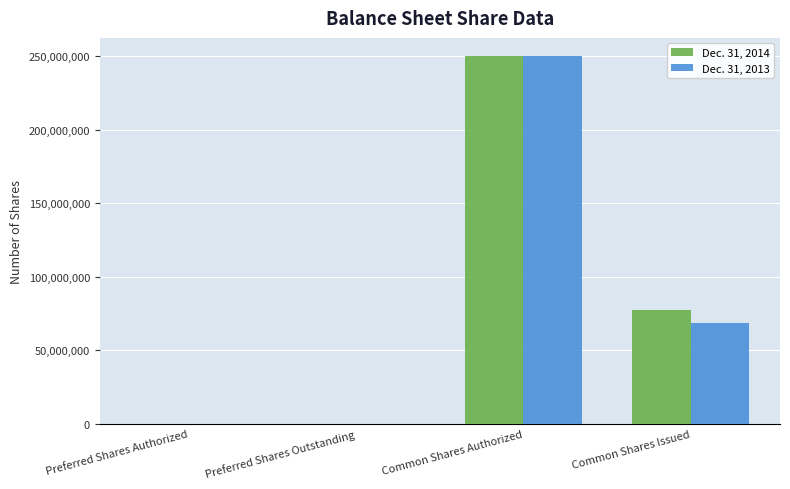

How many groups of bars are there?

4